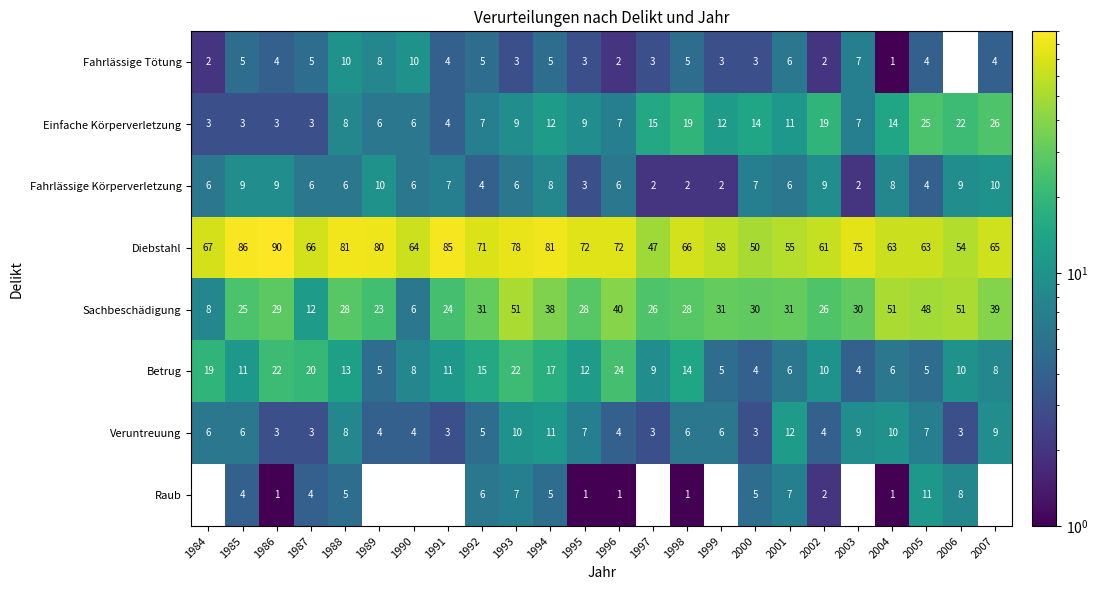

What is the spread (max minus min) of values at 2007?

61.0